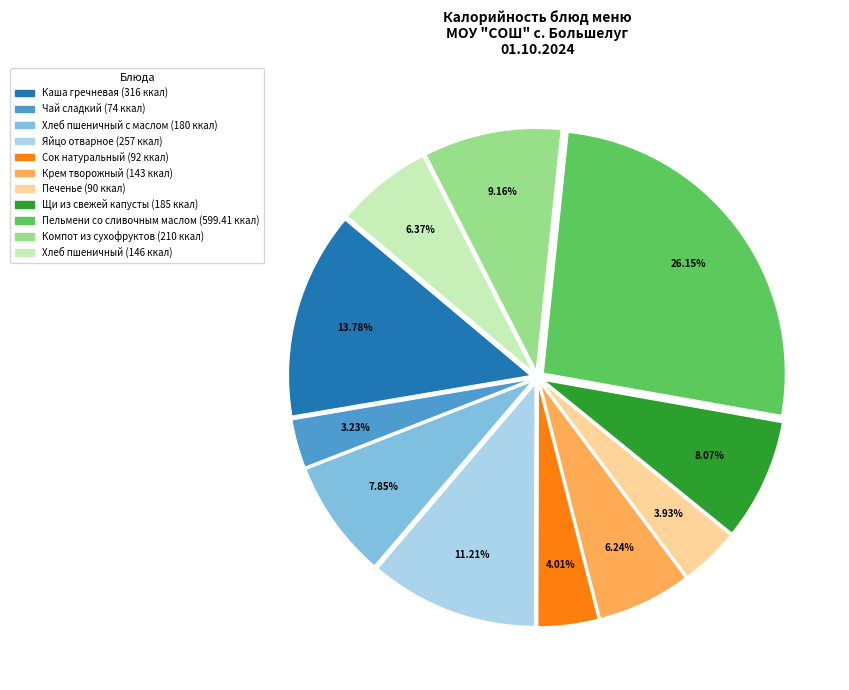

Does any single category account for the majority?

No